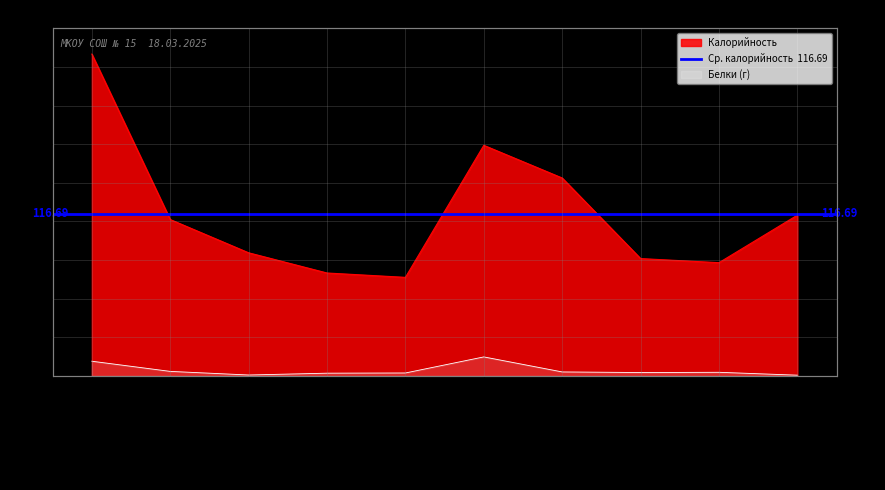

What is the label of the 9th point from the left?

Хлеб ржано-пшеничный